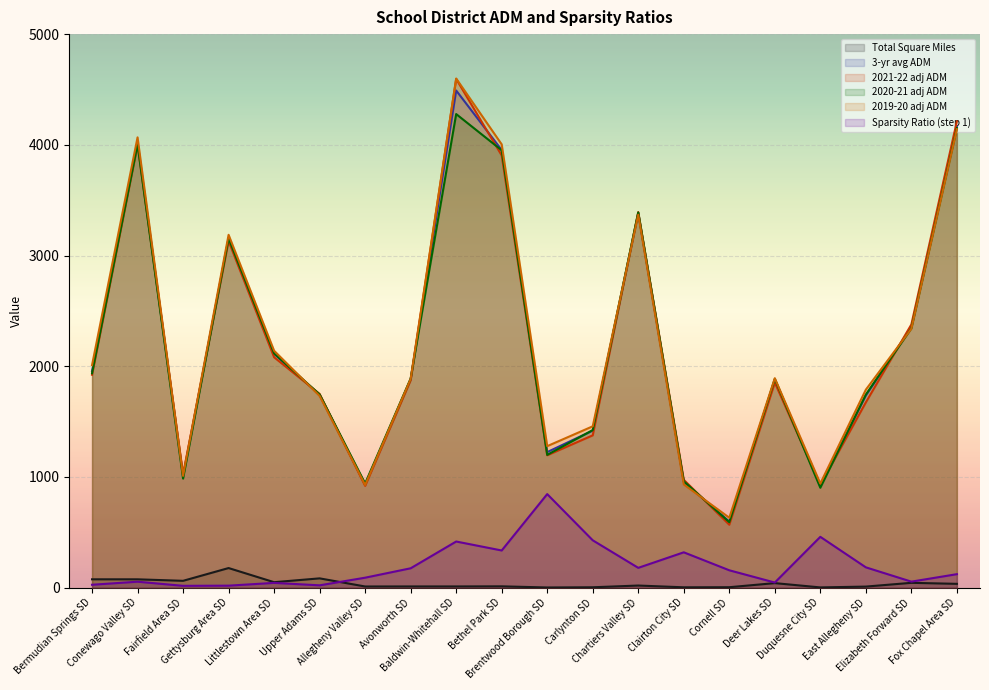

At which category does the chart reach its peak across all series?

Baldwin-Whitehall SD